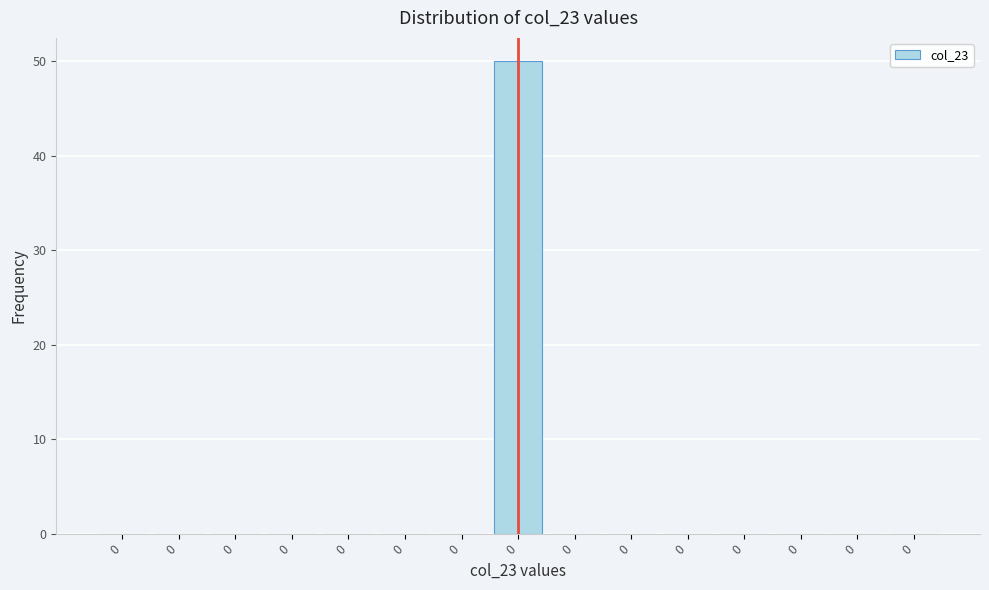

How many distinct data groups are displayed?

1